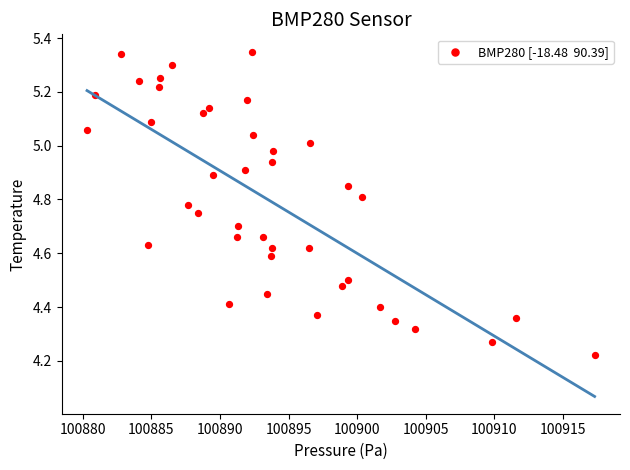

What is the range of X values (max minus min)?

37.0